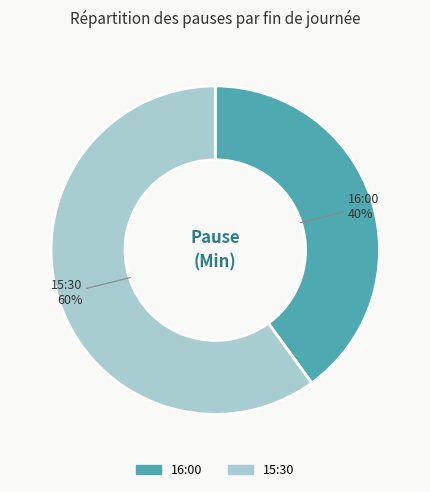

Which category has the smallest portion of the pie?

16:00